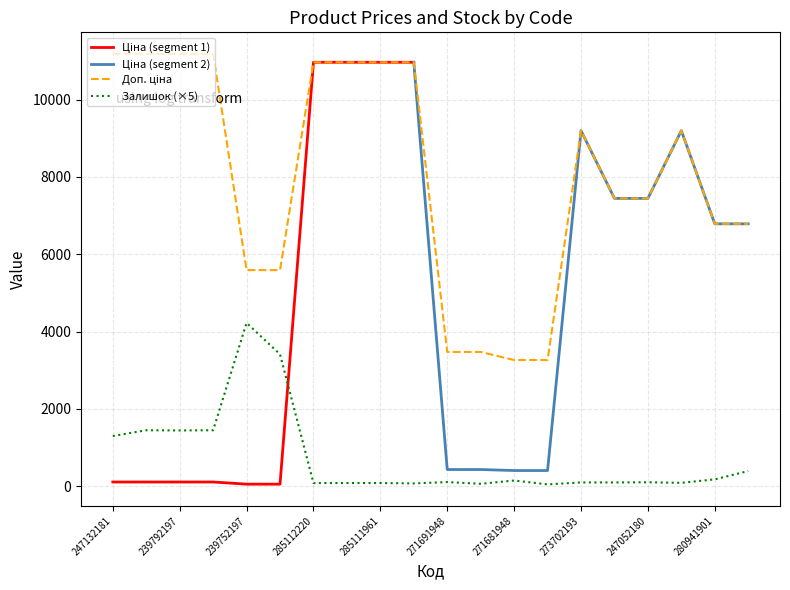

What position from the left is 239752196?

6